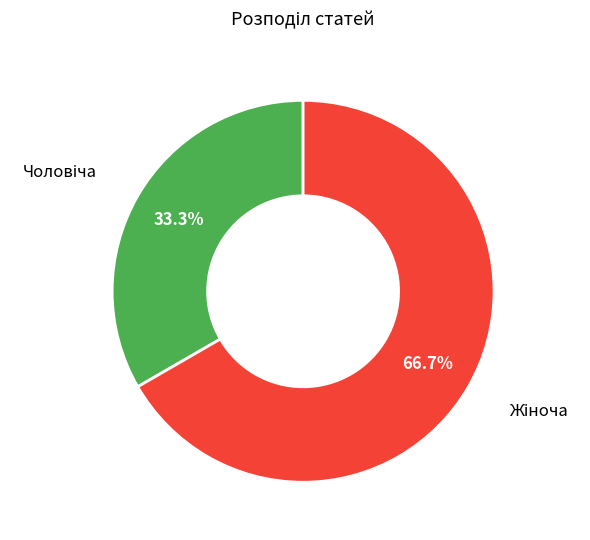

Count the number of slices in the pie.

2